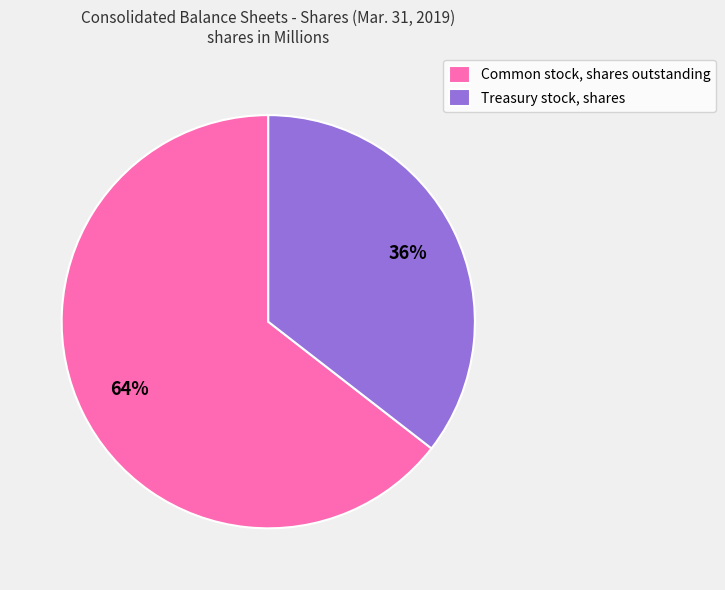

Is the sum of Common stock, shares outstanding and Treasury stock, shares greater than half?

Yes